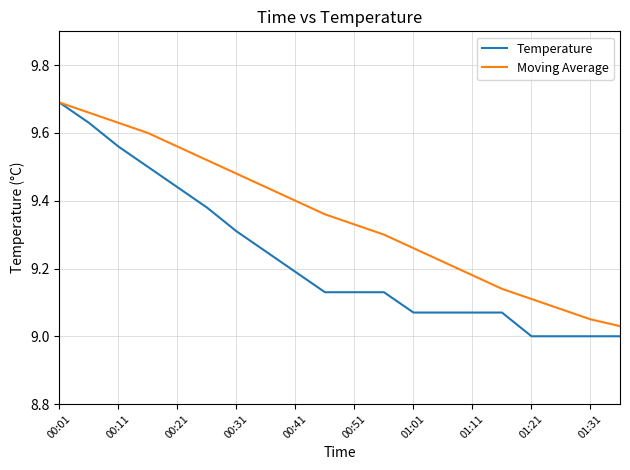

Which series has the largest total across all categories?

Moving Average